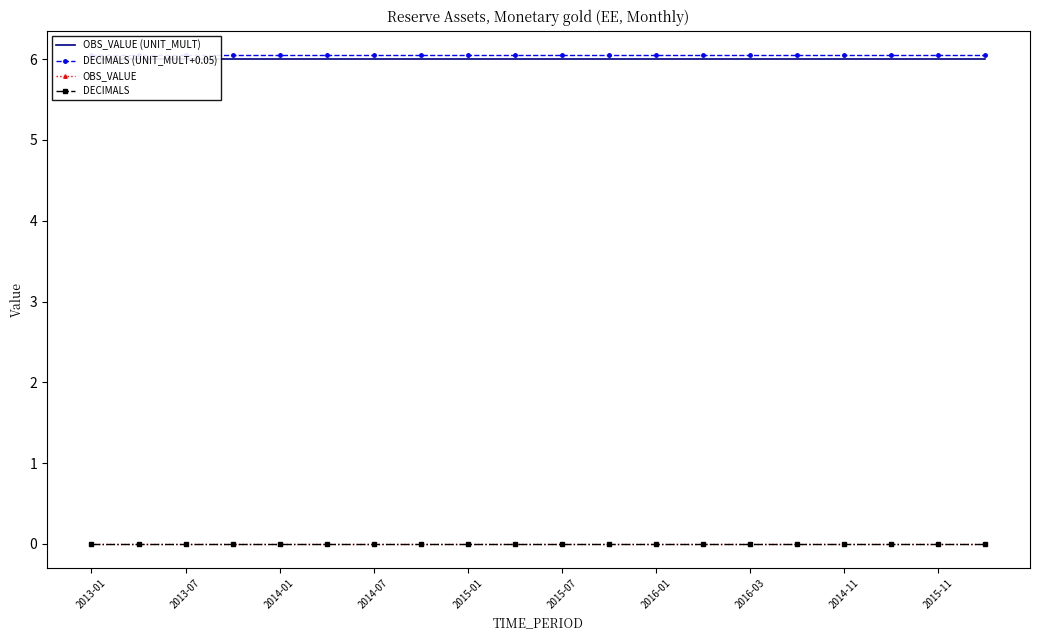

Is it true that OBS_VALUE (UNIT_MULT) equals 9.6 at 15?

False